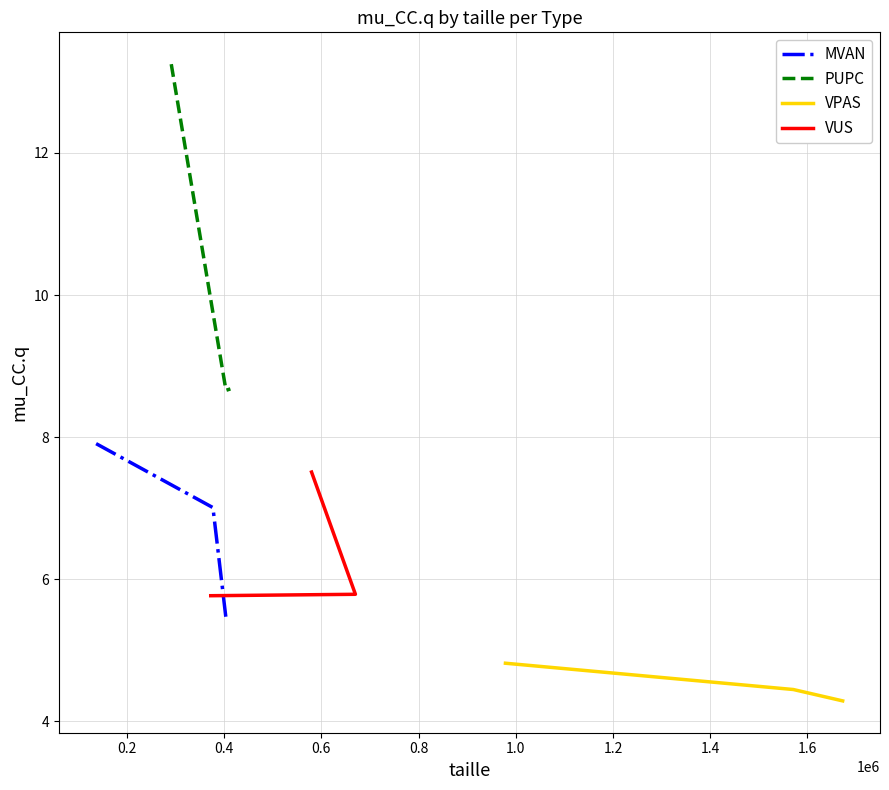

How many lines are shown in the chart?

4